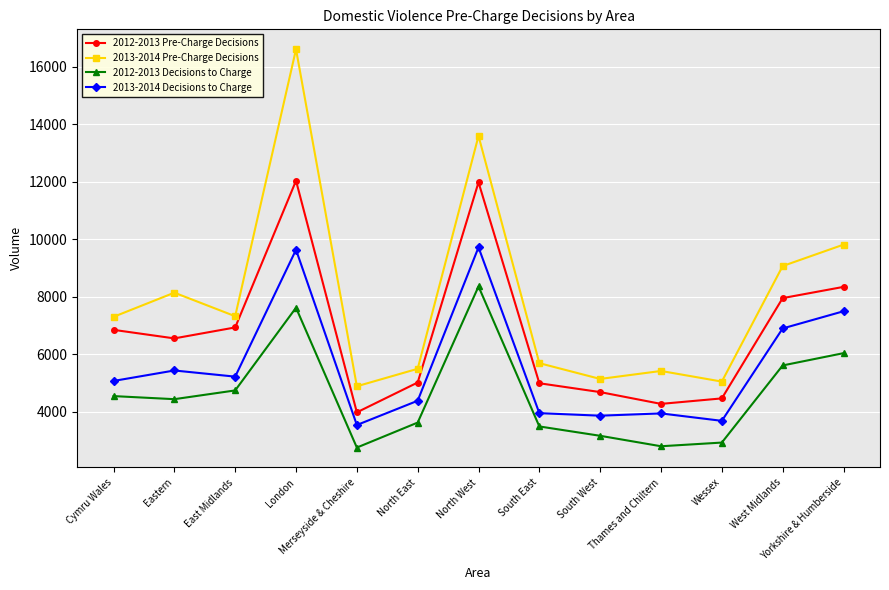

List the series in order of their overall mean, highest first.

2013-2014 Pre-Charge Decisions, 2012-2013 Pre-Charge Decisions, 2013-2014 Decisions to Charge, 2012-2013 Decisions to Charge